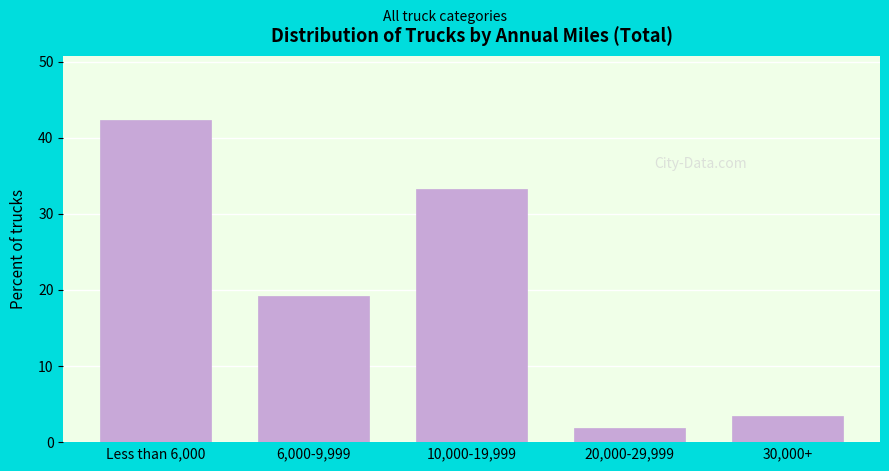

Reading right to left, what are all the values shown in this chart?

3.4	1.9	33.2	19.2	42.3